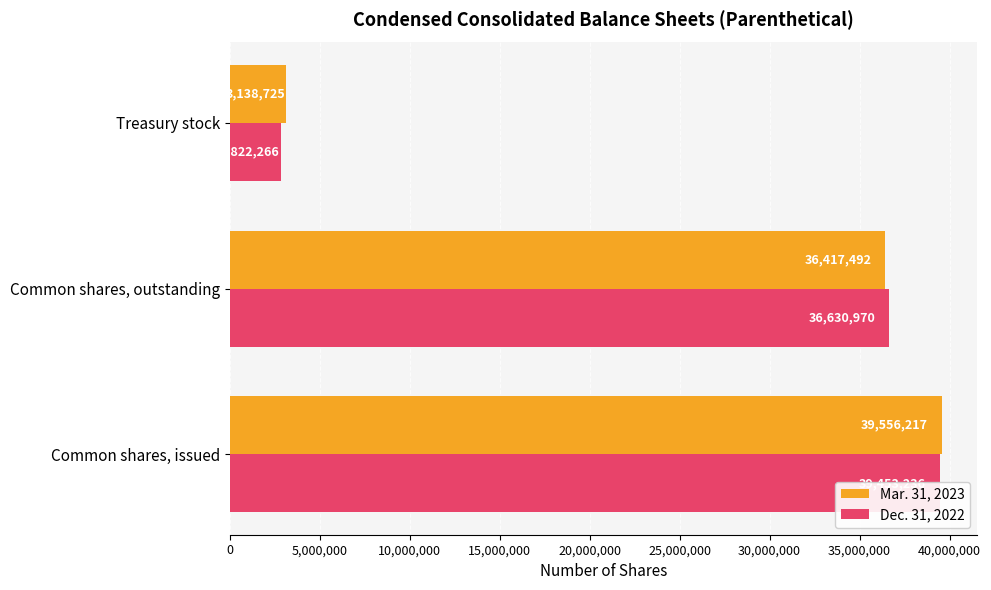

How many data points in Mar. 31, 2023 are less than 36417492?

1